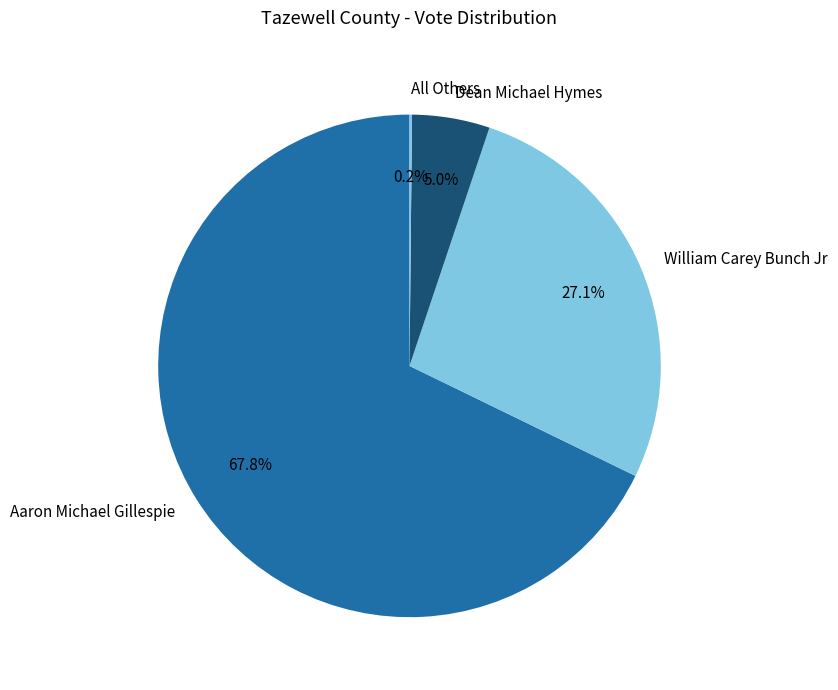

The William Carey Bunch Jr slice represents 27% of the pie. True or false?

True